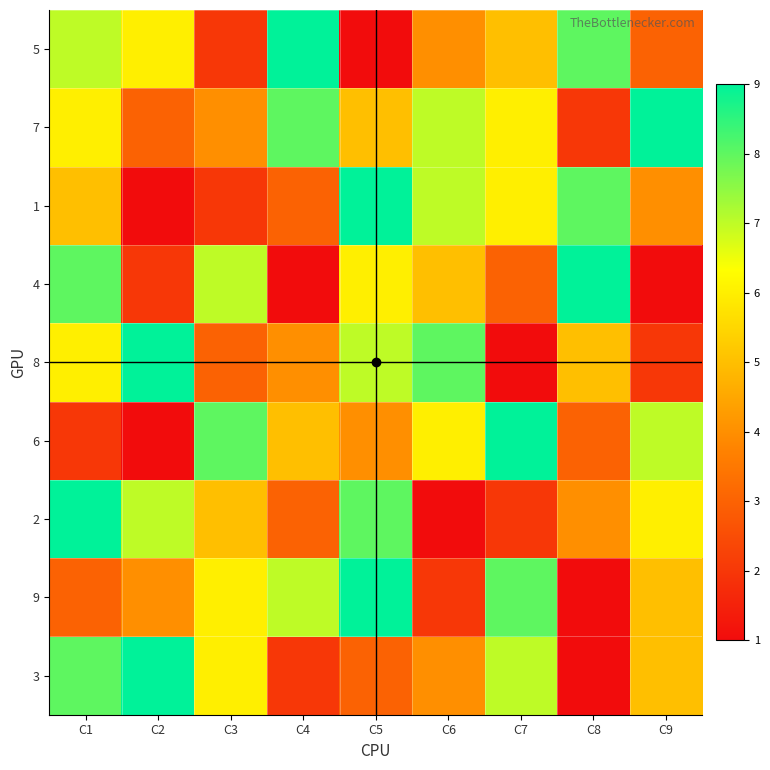

Reading left to right, list all the values displayed in this chart.

5: C1=7	C2=6	C3=2	C4=9	C5=1	C6=4	C7=5	C8=8	C9=3
7: C1=6	C2=3	C3=4	C4=8	C5=5	C6=7	C7=6	C8=2	C9=9
1: C1=5	C2=1	C3=2	C4=3	C5=9	C6=7	C7=6	C8=8	C9=4
4: C1=8	C2=2	C3=7	C4=1	C5=6	C6=5	C7=3	C8=9	C9=0
8: C1=6	C2=9	C3=3	C4=4	C5=7	C6=8	C7=1	C8=5	C9=2
6: C1=2	C2=1	C3=8	C4=5	C5=4	C6=6	C7=9	C8=3	C9=7
2: C1=9	C2=7	C3=5	C4=3	C5=8	C6=1	C7=2	C8=4	C9=6
9: C1=3	C2=4	C3=6	C4=7	C5=9	C6=2	C7=8	C8=1	C9=5
3: C1=8	C2=9	C3=6	C4=2	C5=3	C6=4	C7=7	C8=1	C9=5